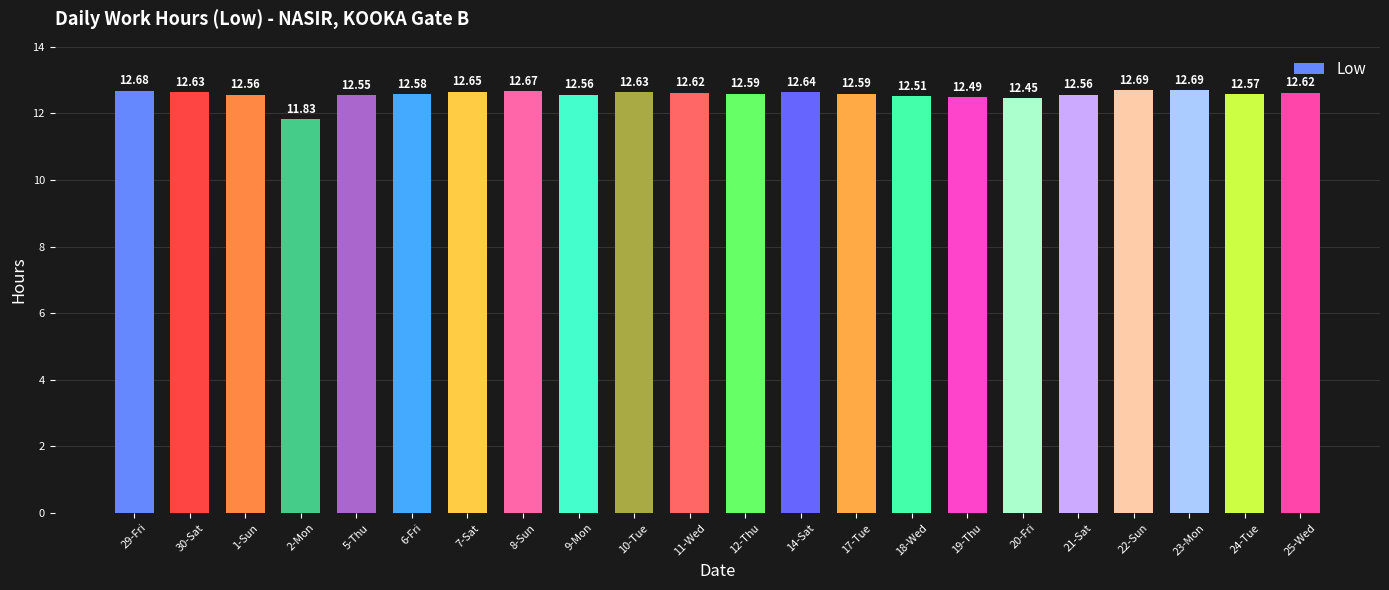

What is the difference between the second highest and minimum values?

0.9